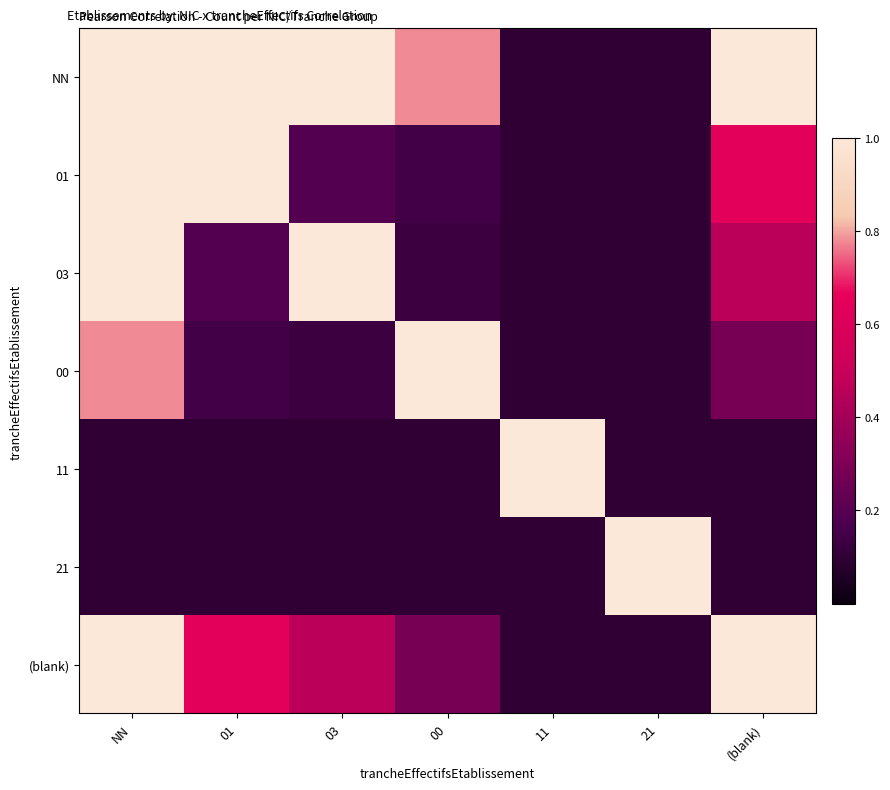

Reading left to right, what are all the values shown in this chart?

NN: NN=1.0	01=1.0	03=1.0	00=0.8	11=0.1	21=0.1	(blank)=1.0
01: NN=1.0	01=1.0	03=0.2	00=0.1	11=0.1	21=0.1	(blank)=0.6
03: NN=1.0	01=0.2	03=1.0	00=0.1	11=0.1	21=0.1	(blank)=0.5
00: NN=0.8	01=0.1	03=0.1	00=1.0	11=0.1	21=0.1	(blank)=0.3
11: NN=0.1	01=0.1	03=0.1	00=0.1	11=1.0	21=0.1	(blank)=0.1
21: NN=0.1	01=0.1	03=0.1	00=0.1	11=0.1	21=1.0	(blank)=0.1
(blank): NN=1.0	01=0.6	03=0.5	00=0.3	11=0.1	21=0.1	(blank)=1.0